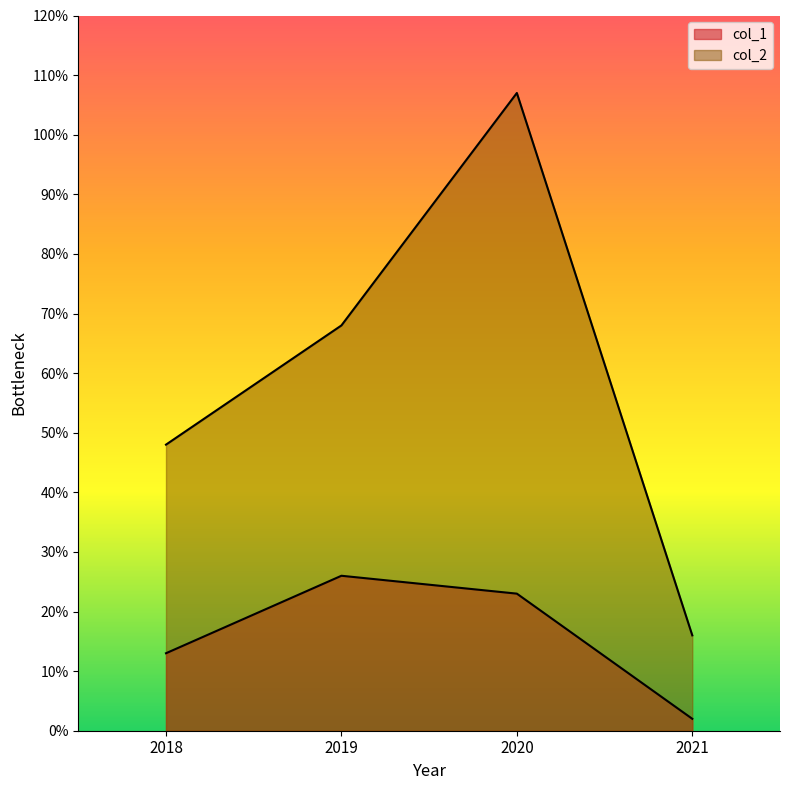

Count the col_2 values in the range 48 to 107.

3